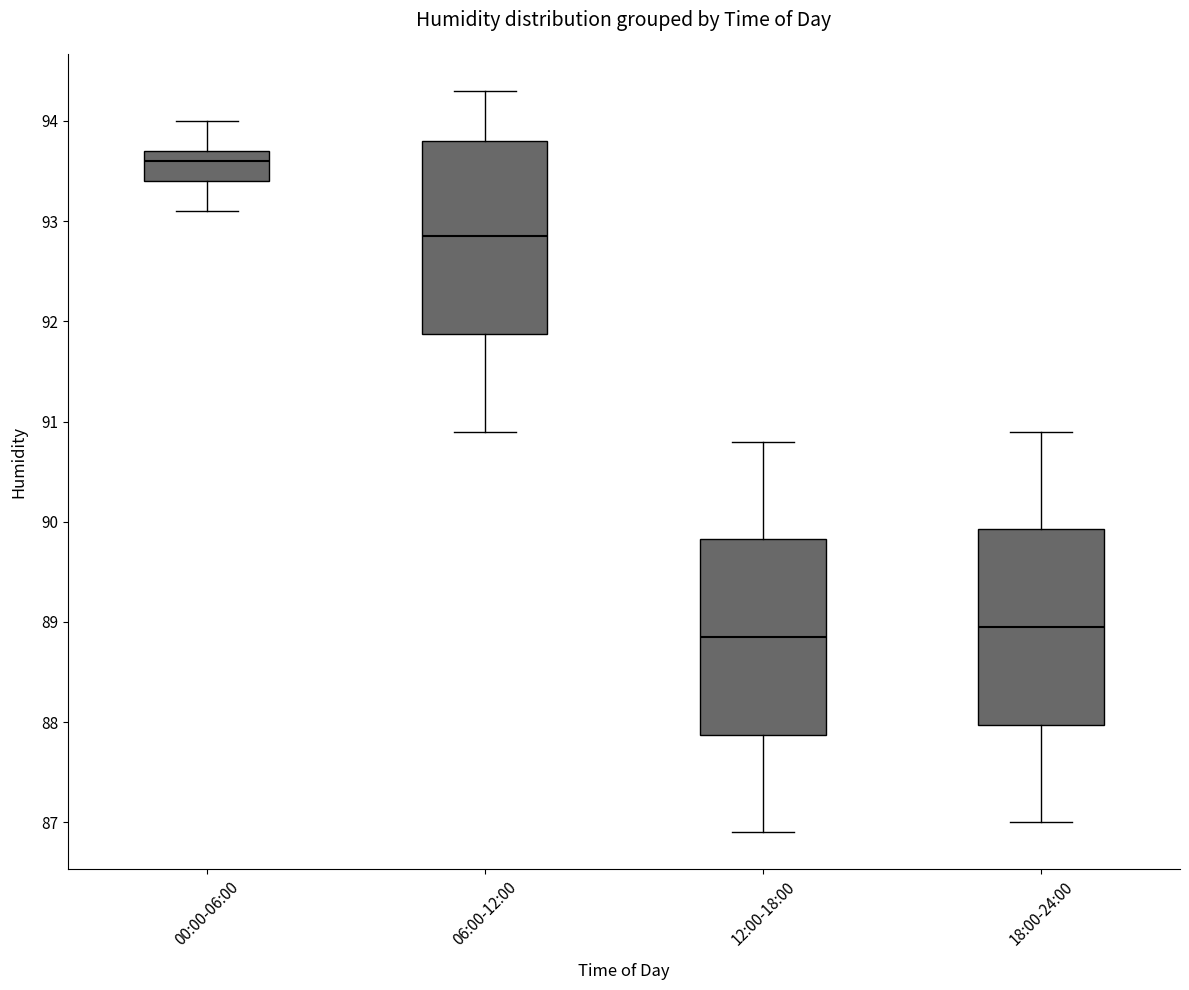

Reading left to right, read every box against the y-axis: the position of its median line, the range the box covers, and the ends of its whiskers. The values are not printed on the chart, so give them approximately, as read against the axis.

00:00-06:00: median 93.6, box 93.4 to 93.7, whiskers 93.1 to 94.0
06:00-12:00: median 92.9, box 91.9 to 93.8, whiskers 90.9 to 94.3
12:00-18:00: median 88.9, box 87.9 to 89.8, whiskers 86.9 to 90.8
18:00-24:00: median 89.0, box 88.0 to 89.9, whiskers 87.0 to 90.9